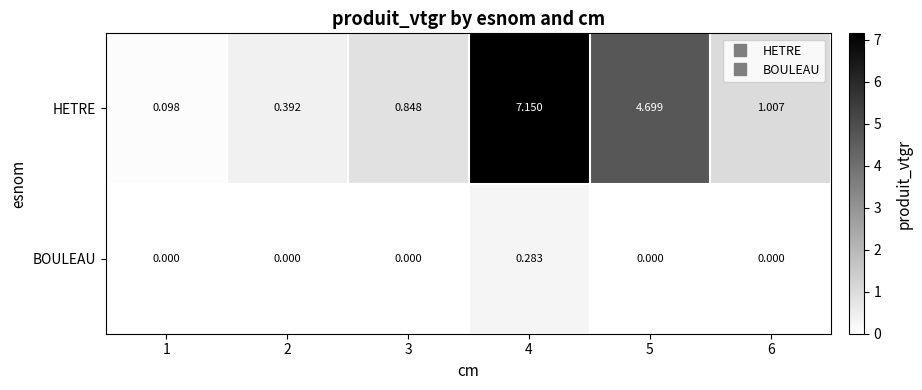

Which series has the widest spread of values?

HETRE